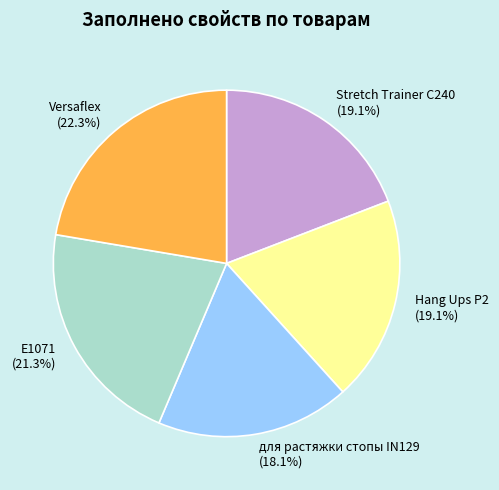

To the nearest percent, what percentage of the pie is Hang Ups P2?

19%